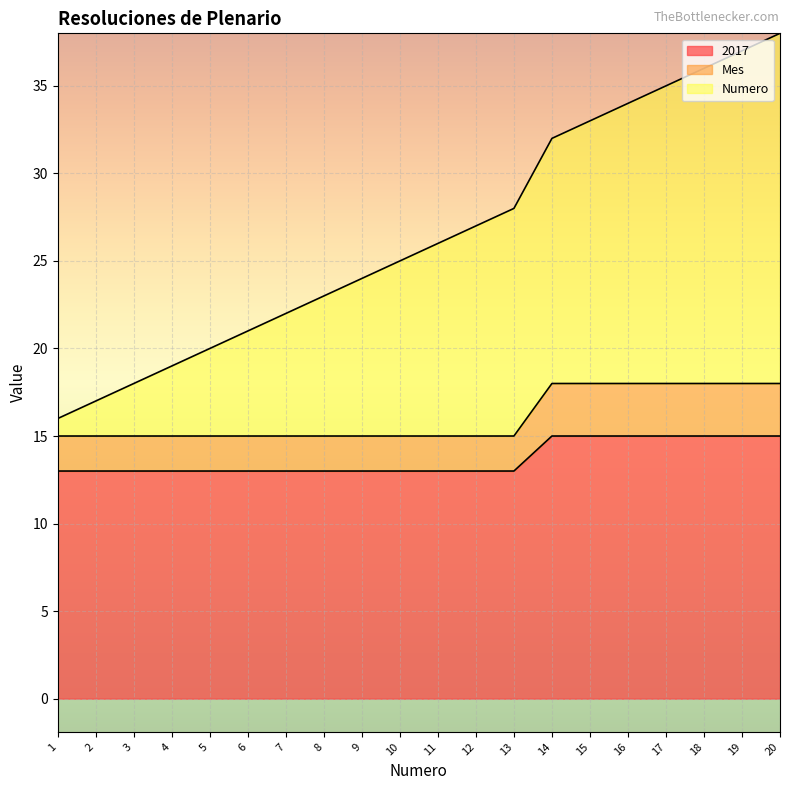

Is the value of 2017 at 6 greater than the value of Numero at 17?

No